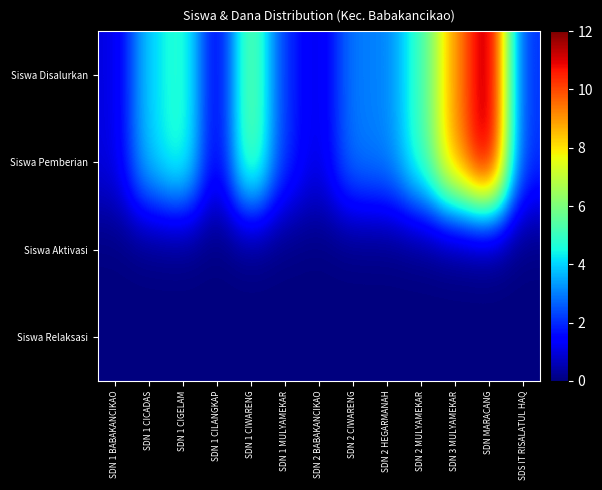

Which series has the widest spread of values?

Siswa Disalurkan